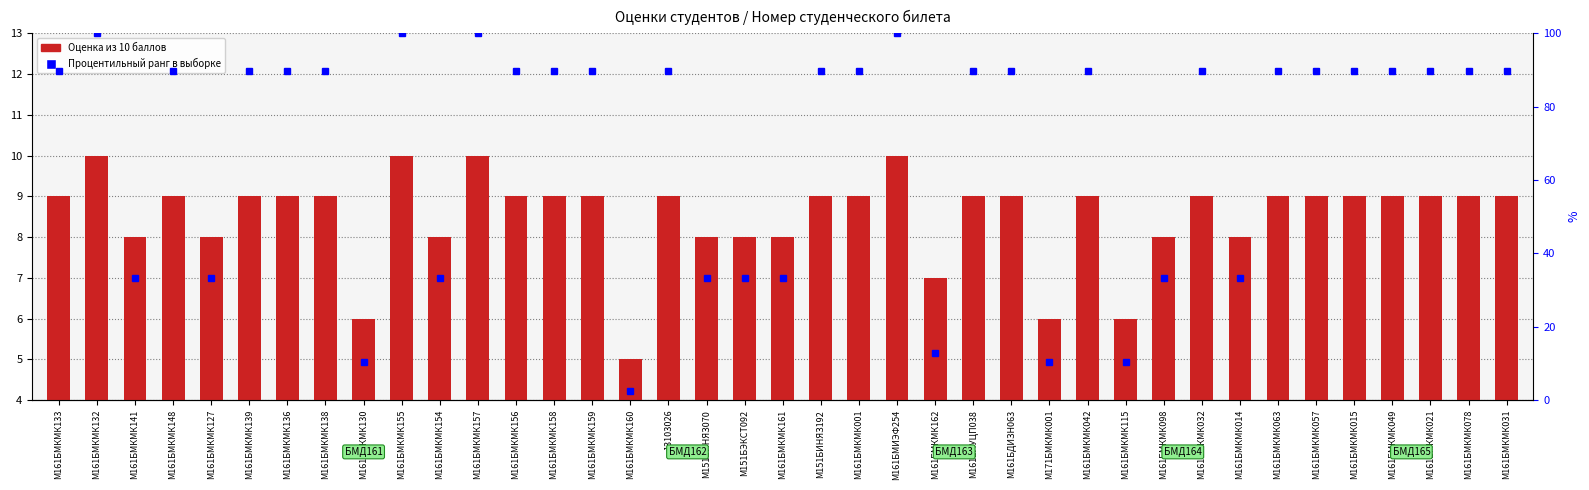

What are all the series names shown in the legend?

Оценка из 10 баллов, Процентильный ранг в выборке